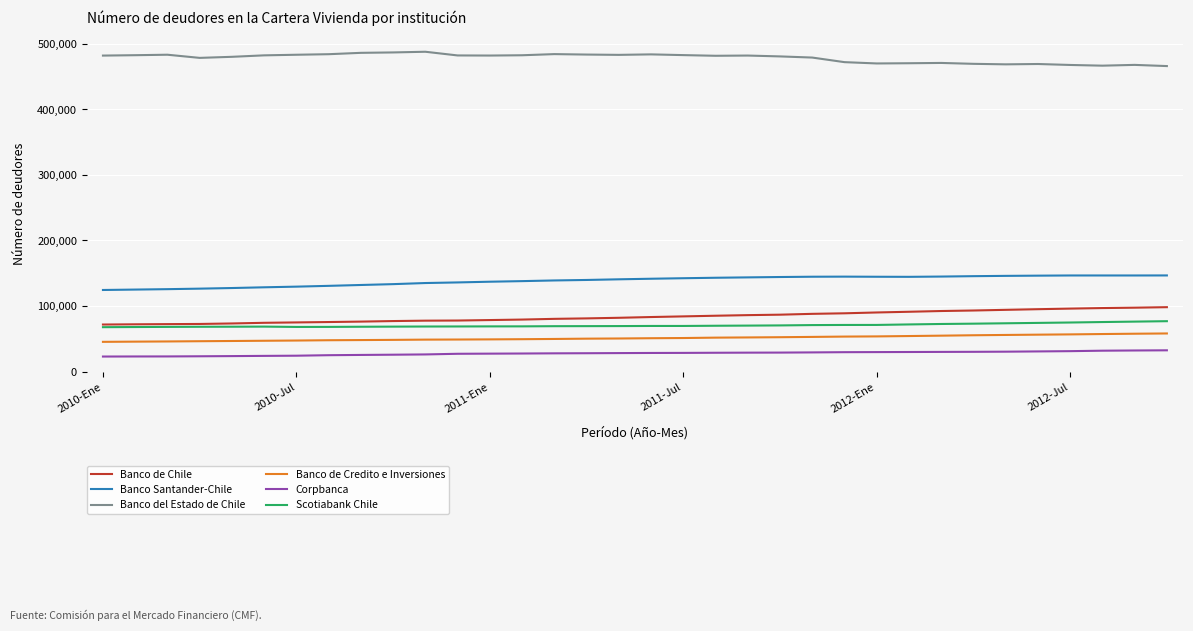

What is the lowest value of the Banco del Estado de Chile series?

466037